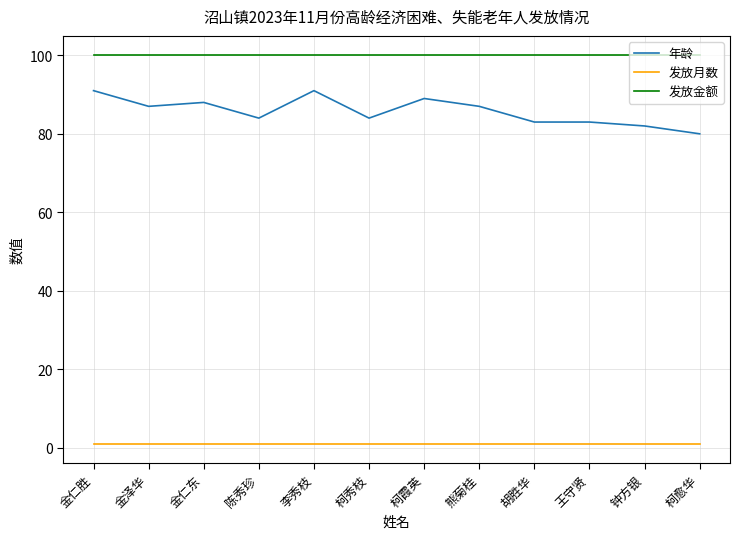

The 年龄 series shows 84 at 陈秀珍. True or false?

True